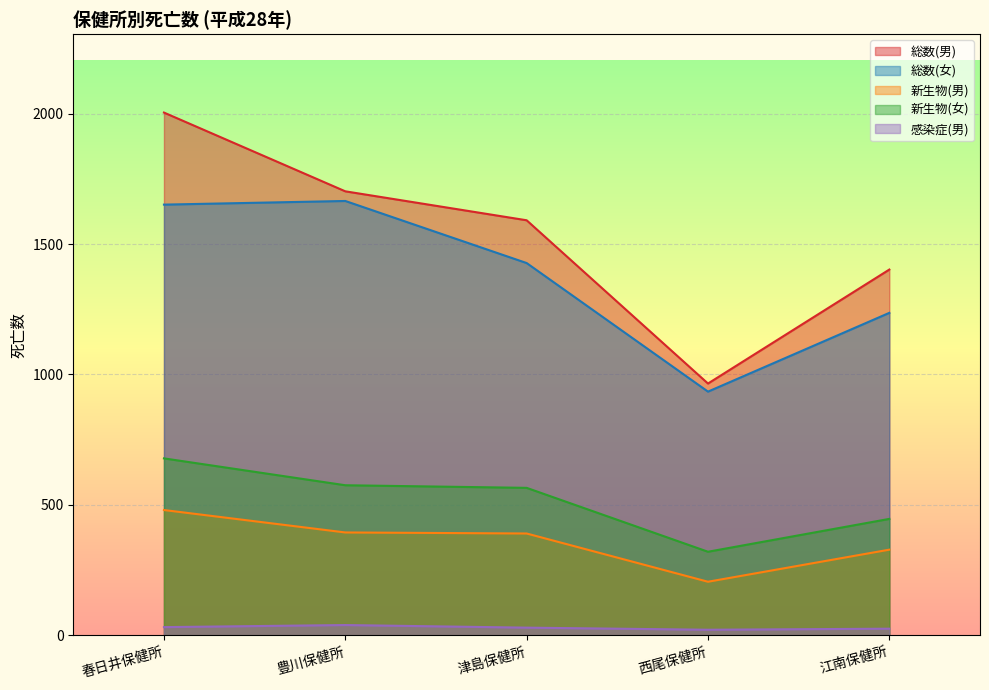

Which series has the largest total across all categories?

総数(男)